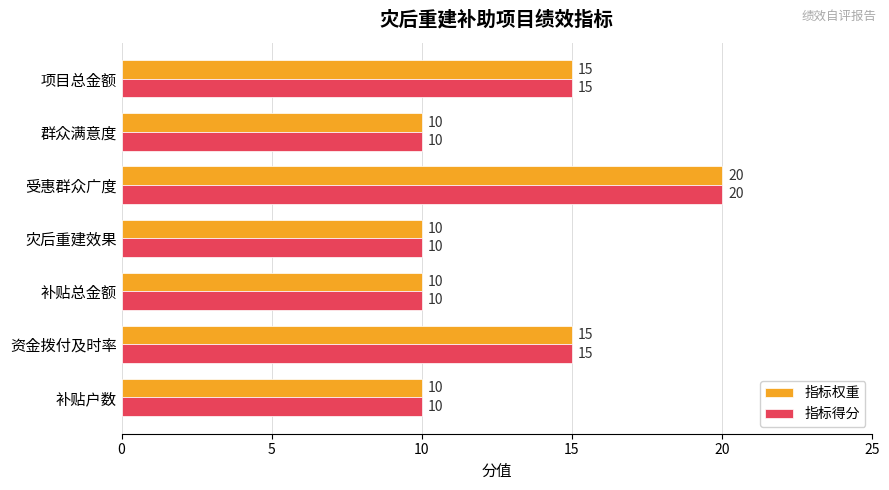

What is the average value of the 指标得分 series?

13